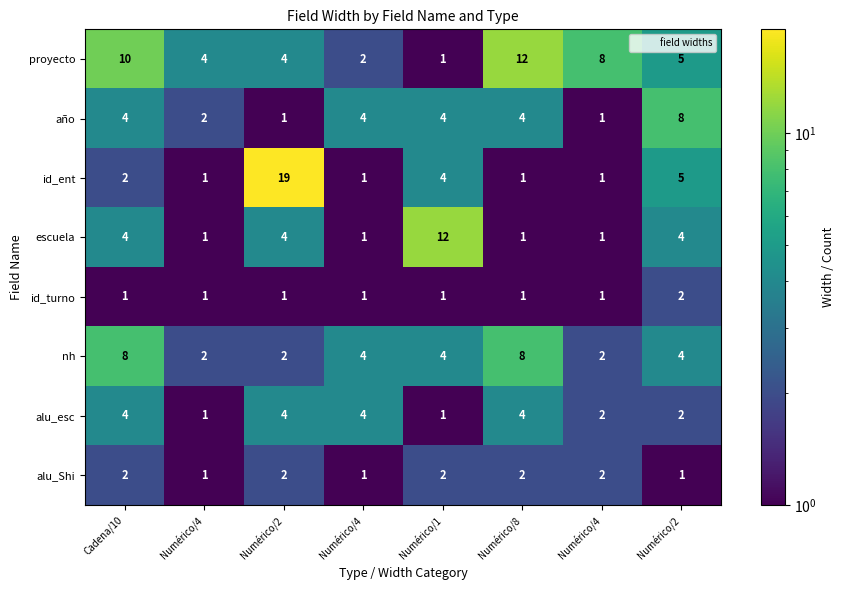

Count the number of data series in this chart.

8